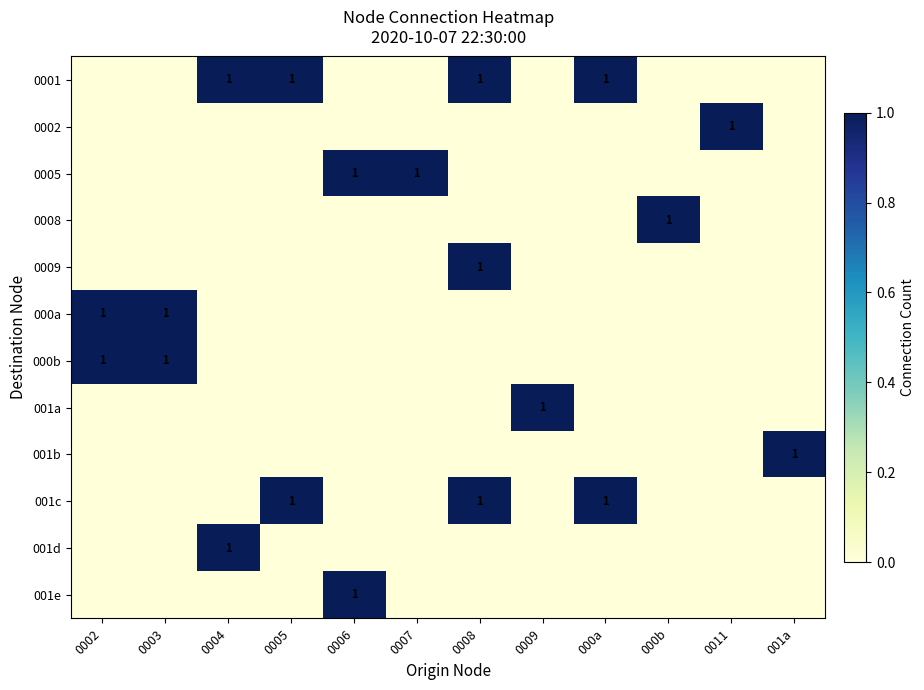

What is the total value across all series at 000a?

2